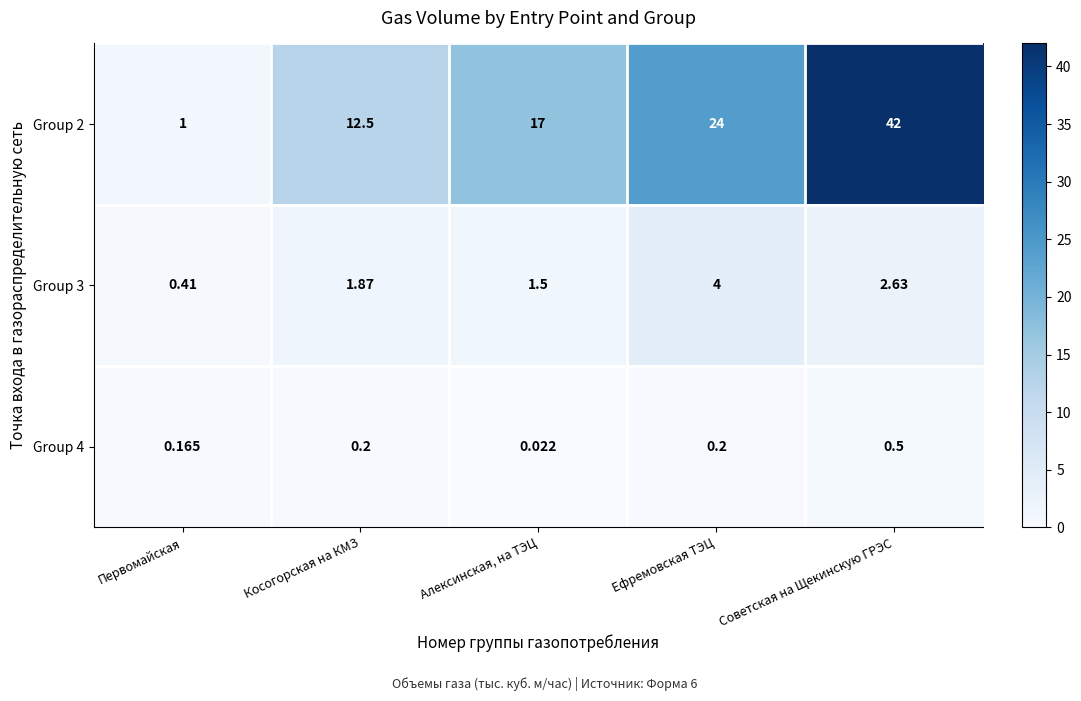

Where does the Group 3 series first go above 1?

Косогорская на КМЗ